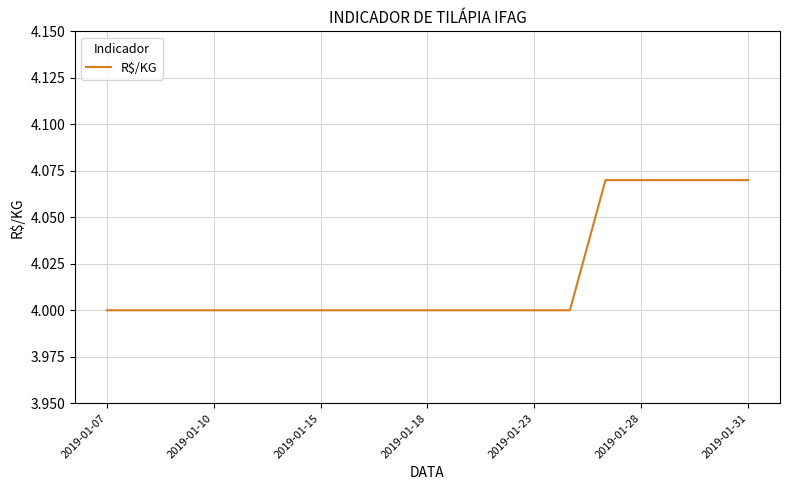

Is this an area chart (filled region under the line)?

No